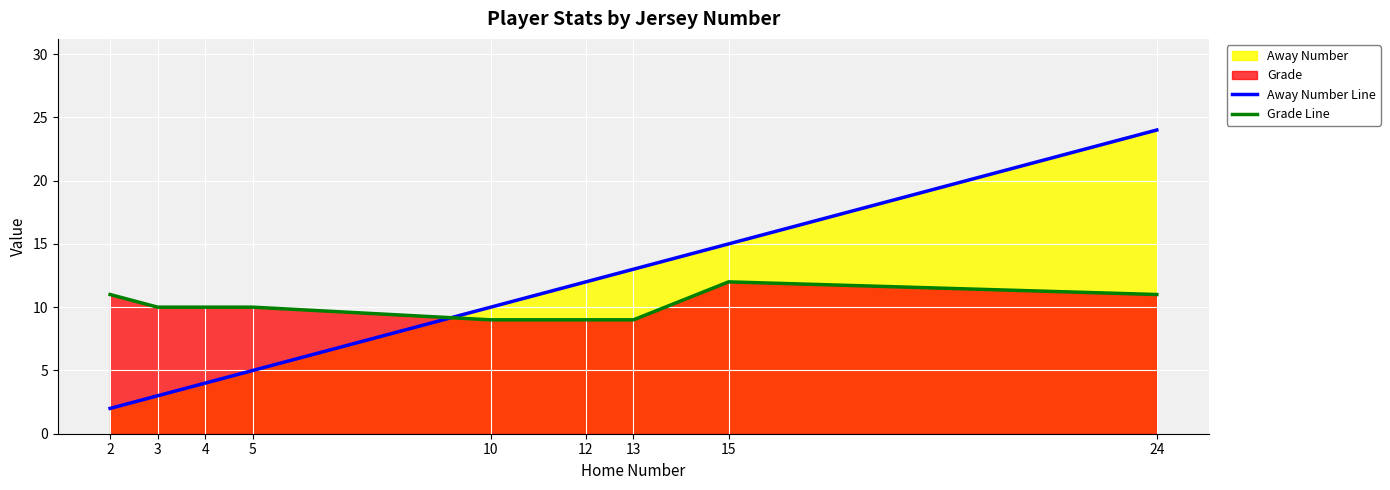

At which category does Grade Line reach its first local peak?

15